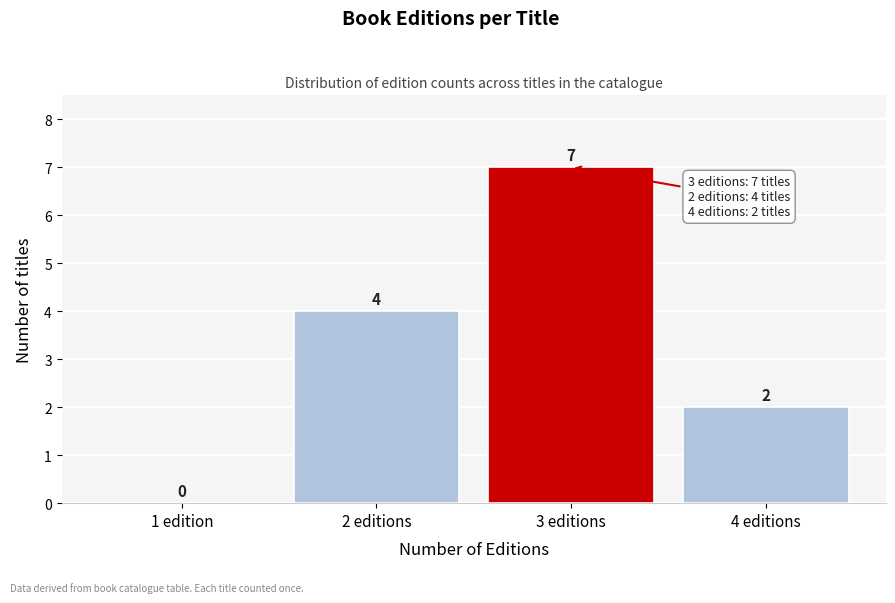

Reading left to right, what are all the values shown in this chart?

1 edition=0	2 editions=4	3 editions=7	4 editions=2